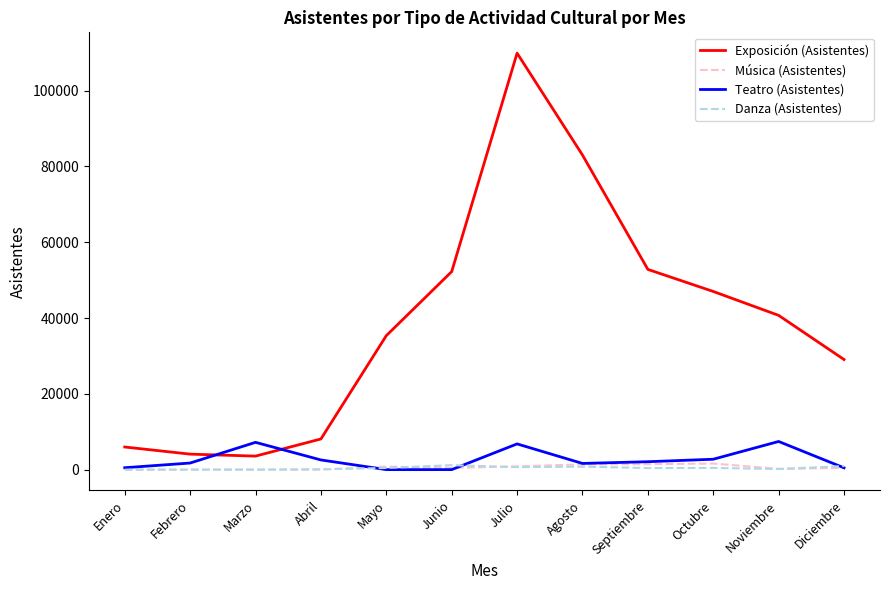

True or false: Exposición (Asistentes) and Música (Asistentes) cross at least once.

False